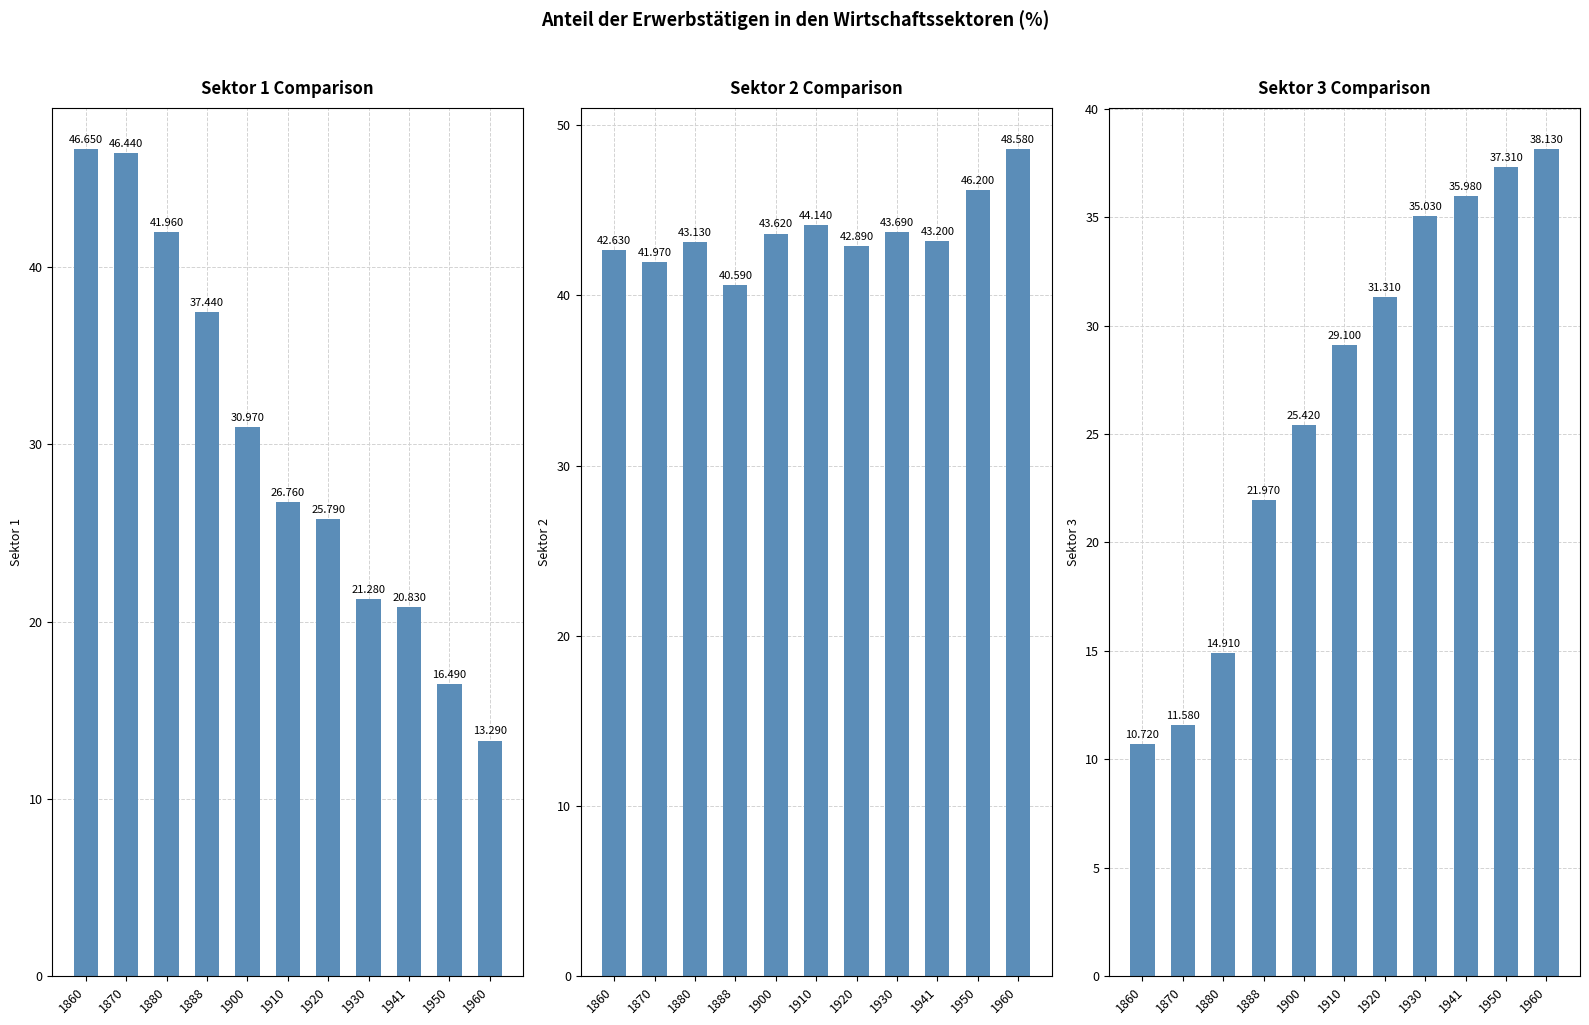

How many data points does each series have?

11